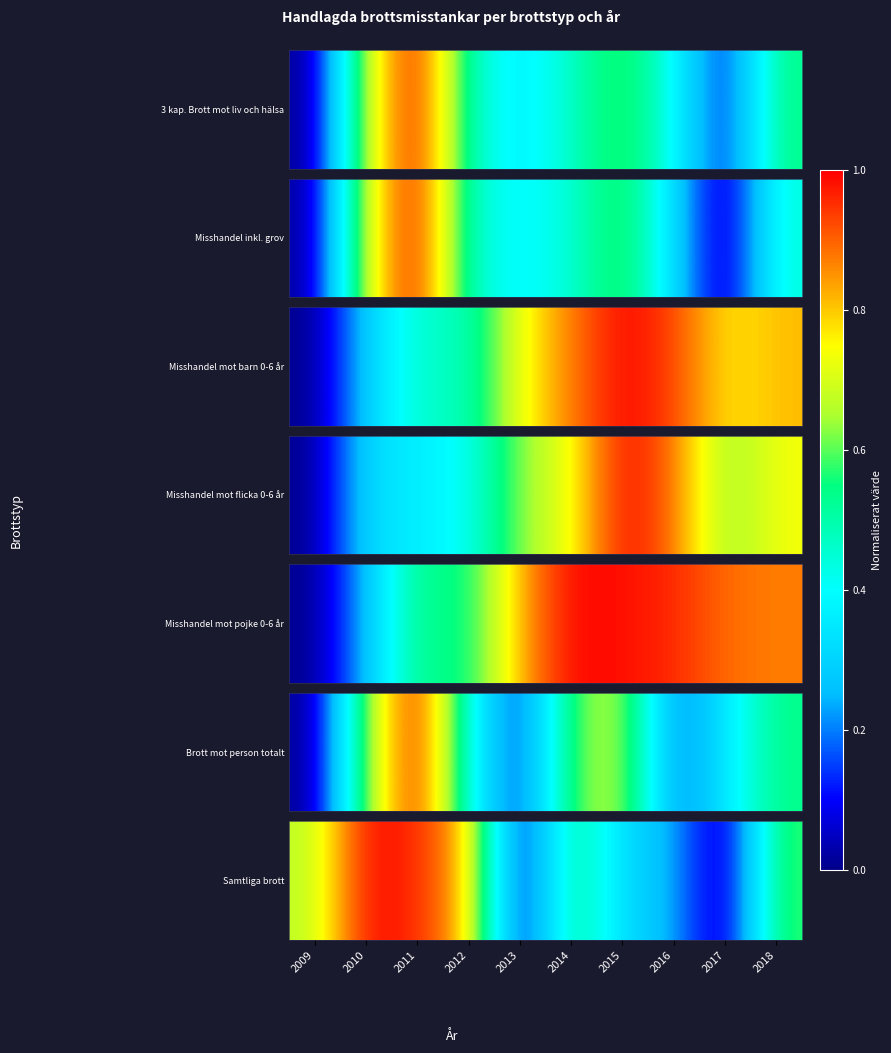

The value at 2012 is 0.3. True or false?

False